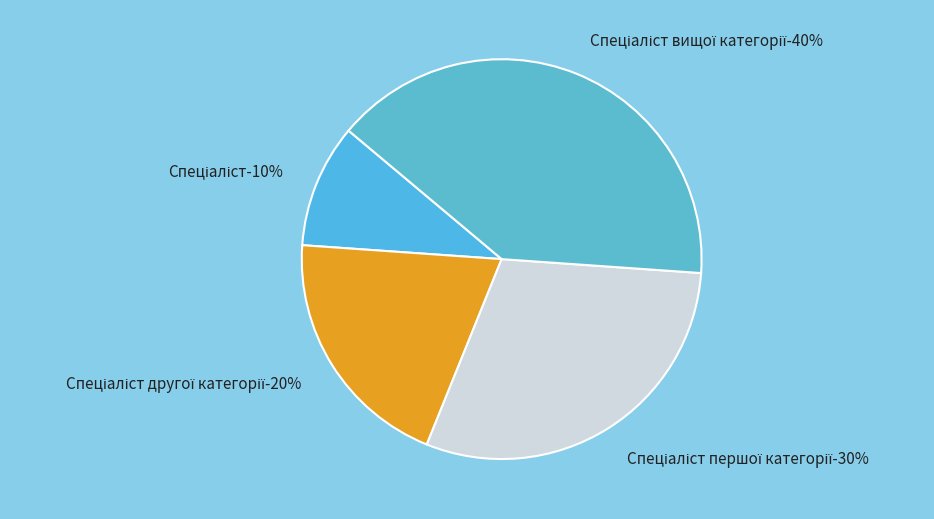

Rank the categories by value from highest to lowest.

Спеціаліст вищої категорії, Спеціаліст першої категорії, Спеціаліст другої категорії, Спеціаліст